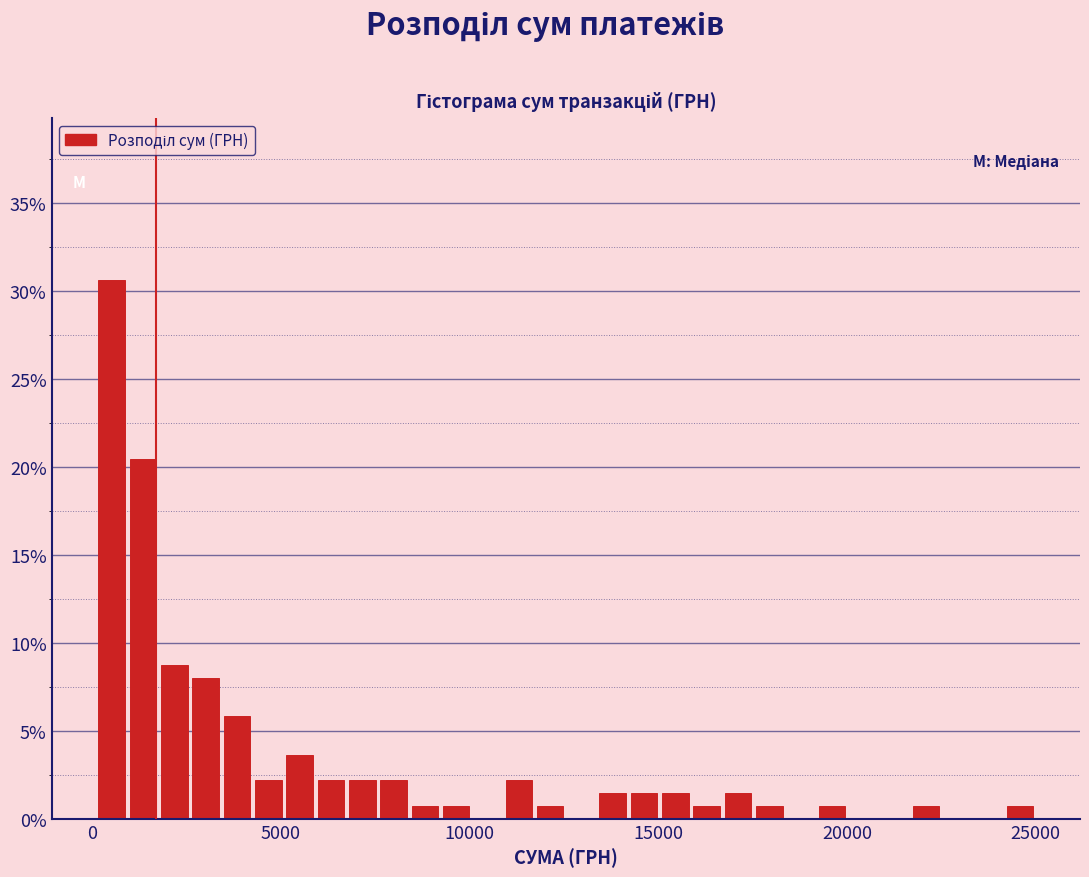

Around what value on the x-axis is the tallest bar? Give the approximate position of its centre, as read against the axis.

500